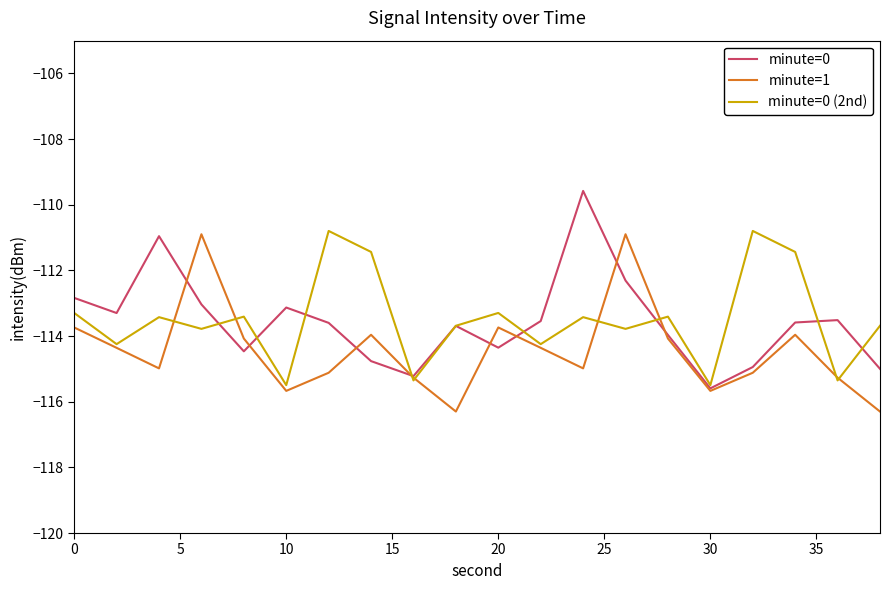

What is the maximum value shown in the chart?

-109.6